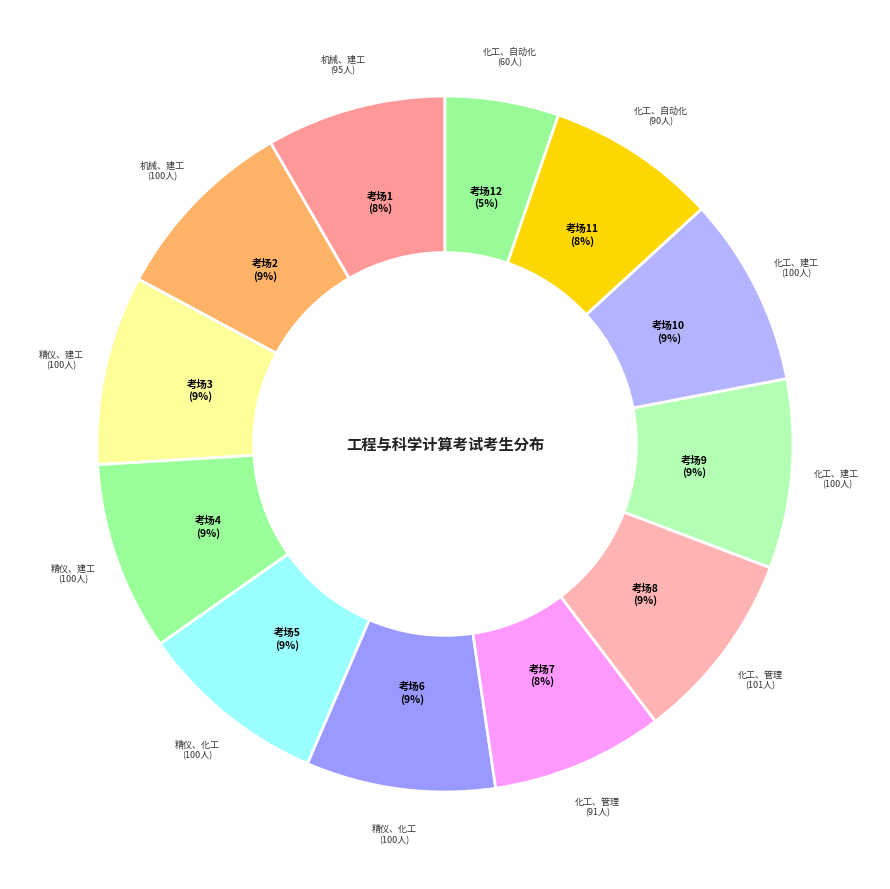

Is there a majority slice in this chart?

No